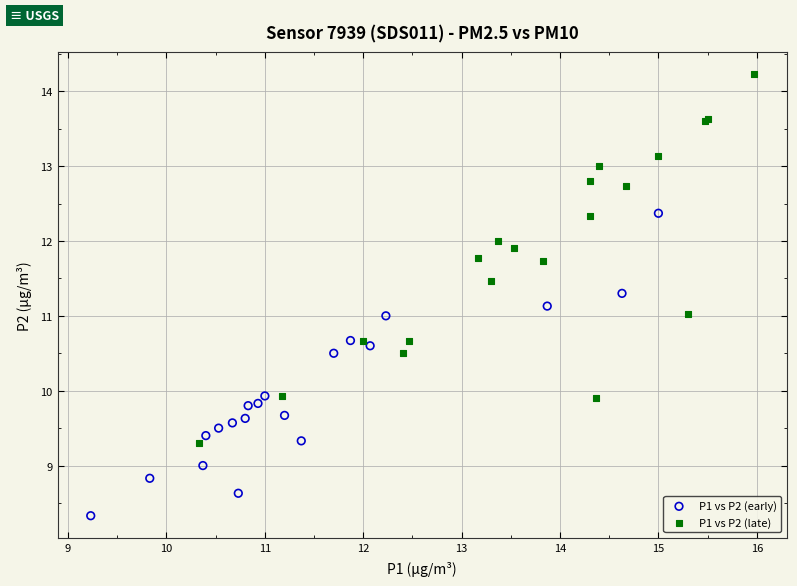

Which series reaches the maximum Y coordinate?

P1 vs P2 (late)